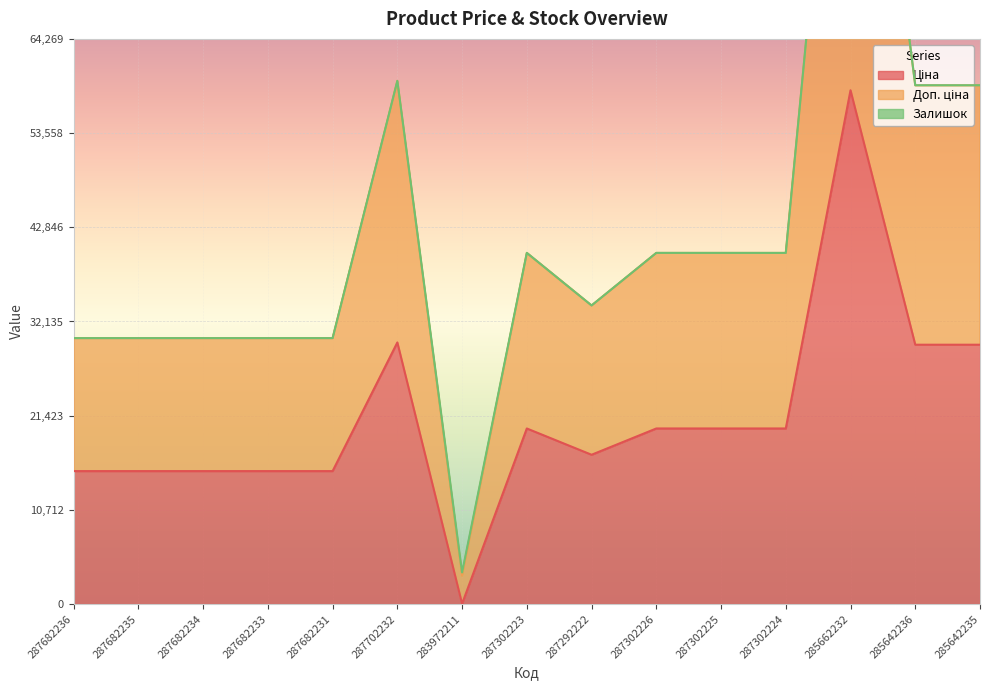

At how many categories does at least one series exceed 47725?

4